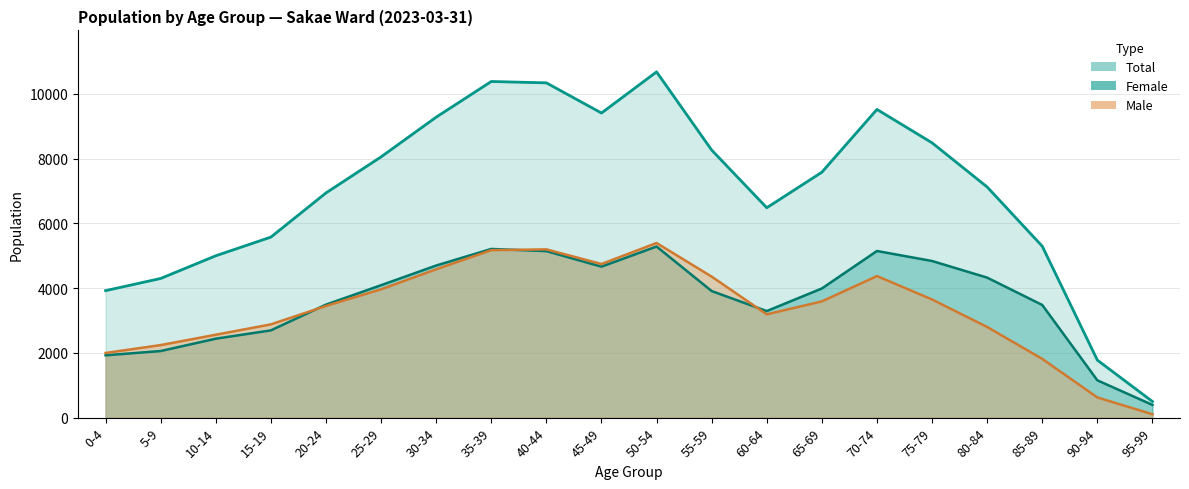

Which category has the highest value across all series?

50-54